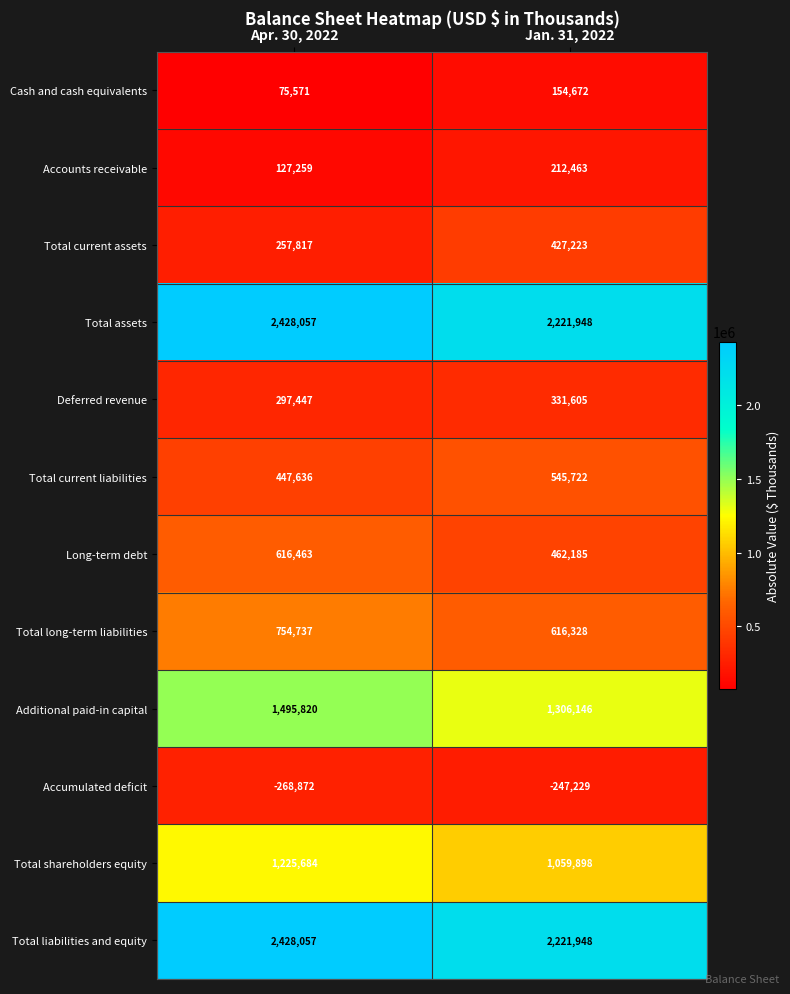

What is the total value across all series at Jan. 31, 2022?

9312909